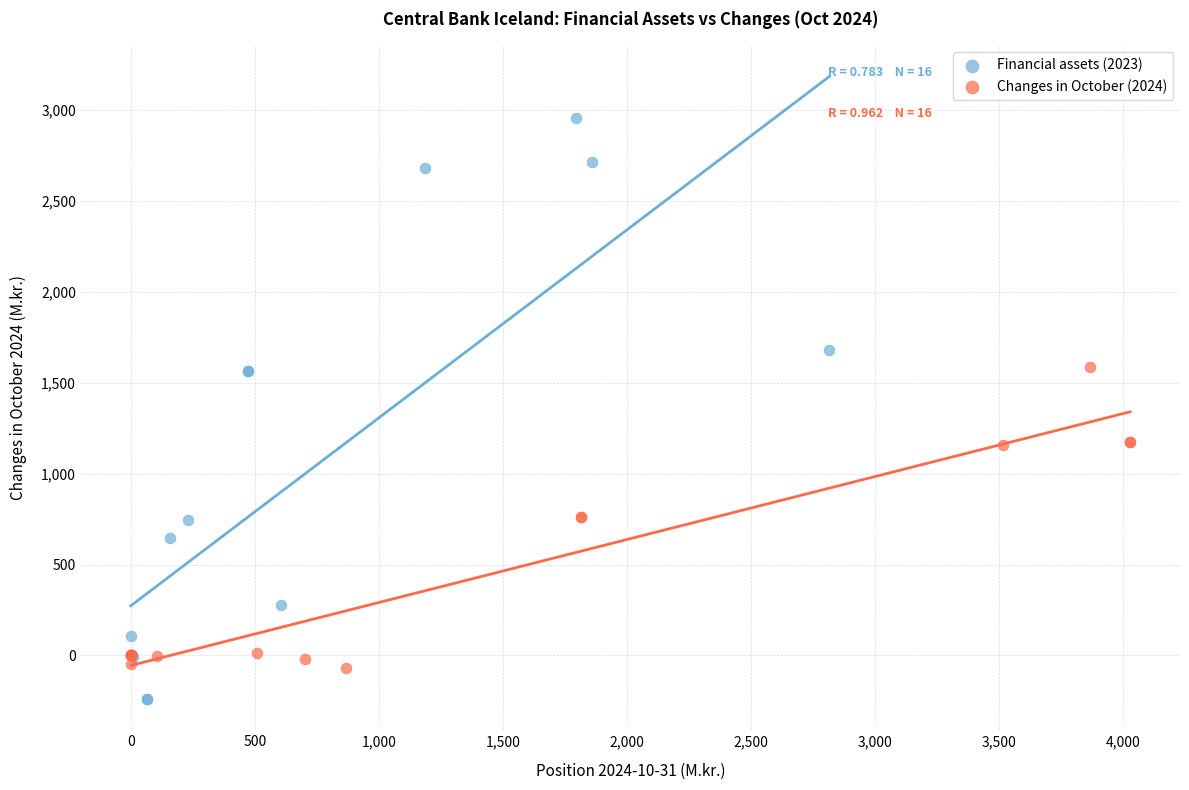

Which series has the largest Y range (max minus min)?

Financial assets (2023)